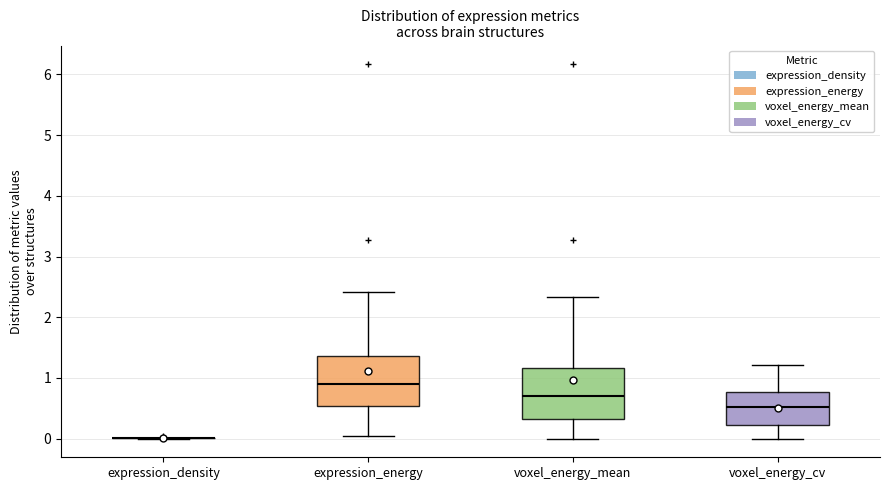

Reading left to right, transcribe this box plot: for each box, give where its median line is, the range the box spans, and where its two whiskers end, as read against the y-axis. The values are not printed on the chart, so give them approximately, as read against the axis.

expression_density: box collapsed to a line at 0.0, whiskers 0.0 to 0.0
expression_energy: median 0.9, box 0.5 to 1.4, whiskers 0.0 to 2.4
voxel_energy_mean: median 0.7, box 0.3 to 1.2, whiskers 0.0 to 2.3
voxel_energy_cv: median 0.5, box 0.2 to 0.8, whiskers 0.0 to 1.2